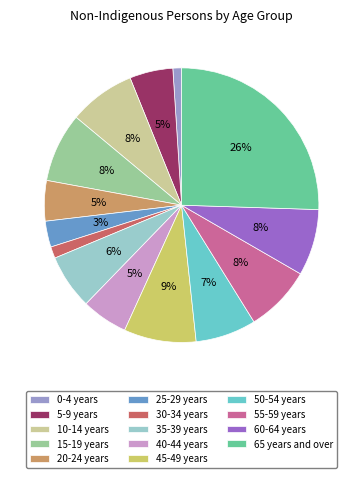

Which has a higher value, 40-44 years or 0-4 years?

40-44 years